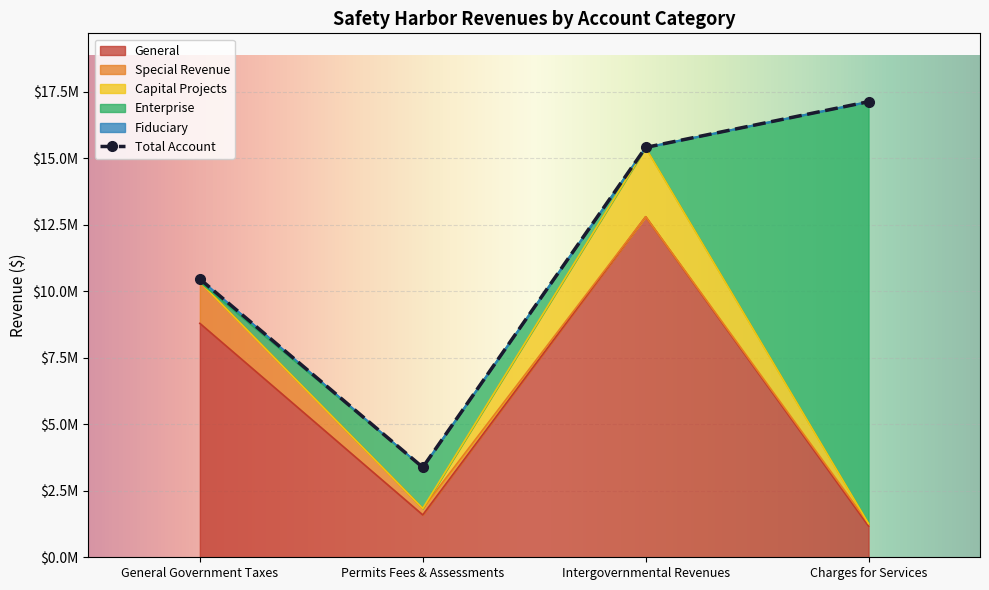

Where is Capital Projects nearest to the value 1295214?

General Government Taxes